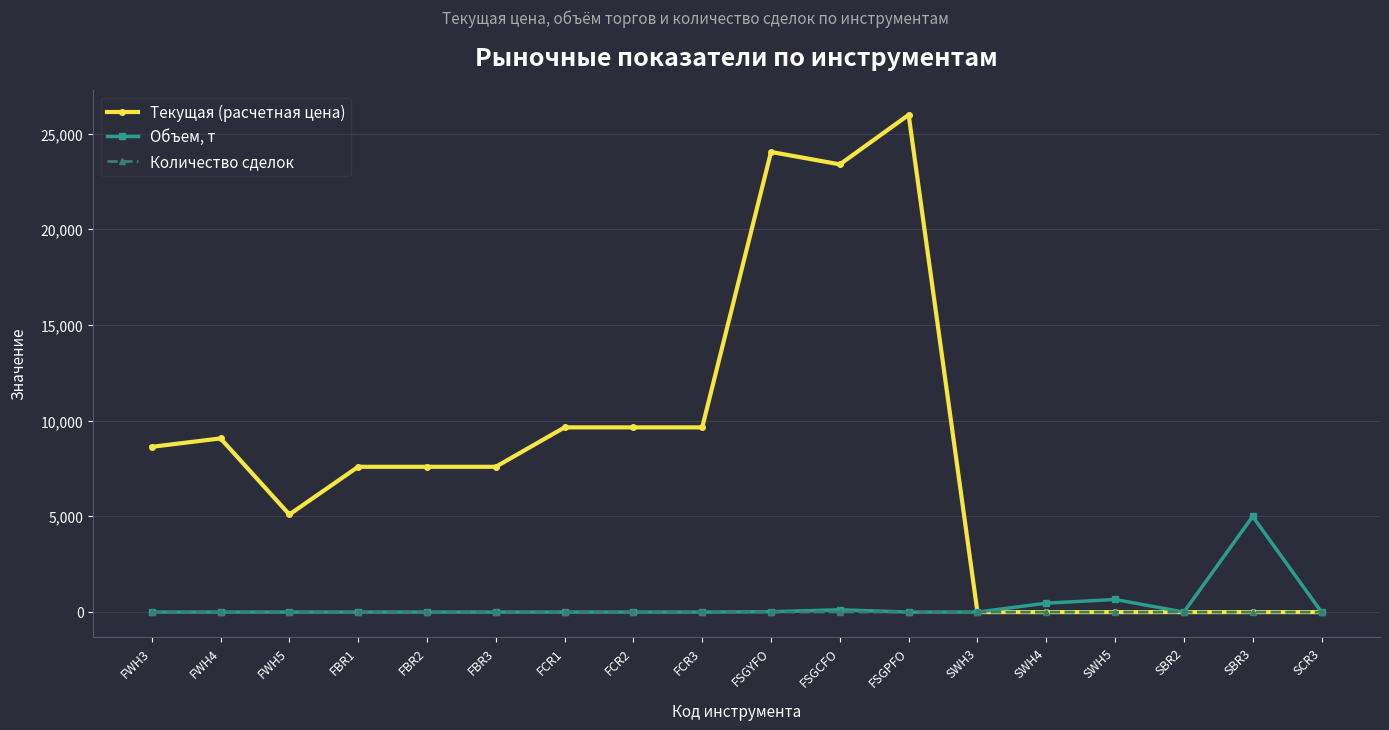

True or false: Текущая (расчетная цена) has more than 0 points higher than both neighbors.

True